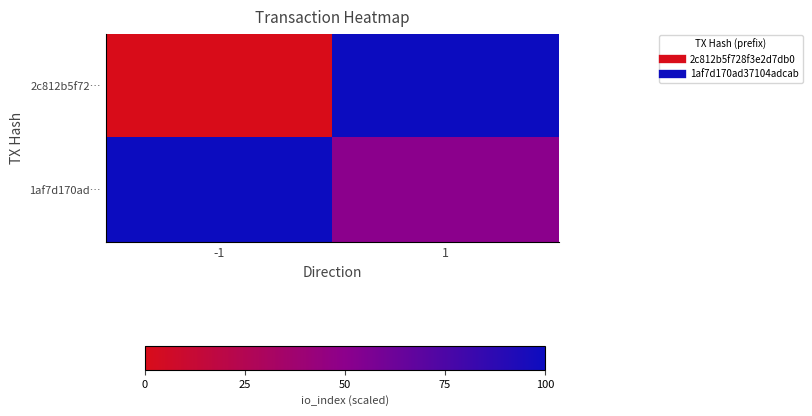

Which category has the highest value across all series?

1